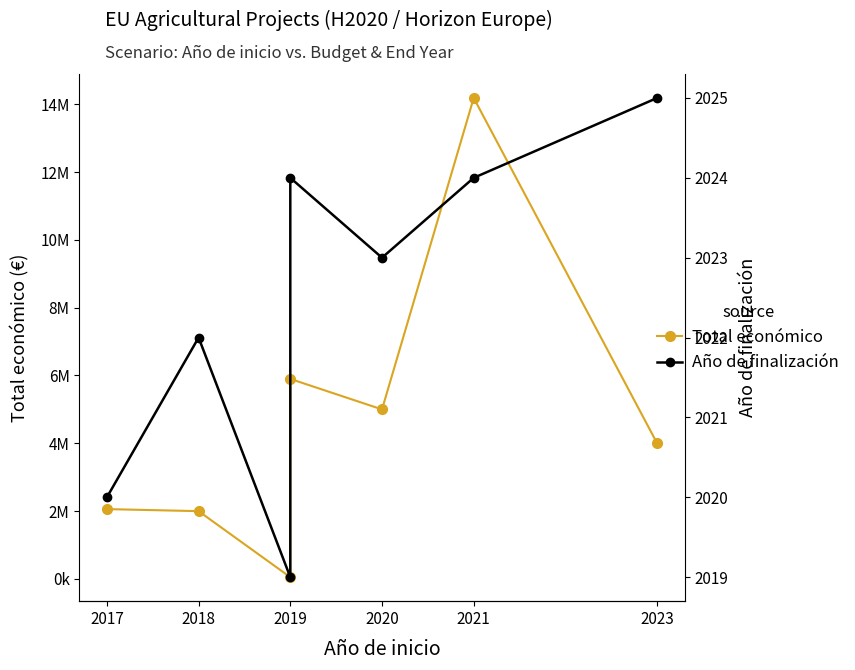

How many Año de finalización values are between 2020 and 2024?

5